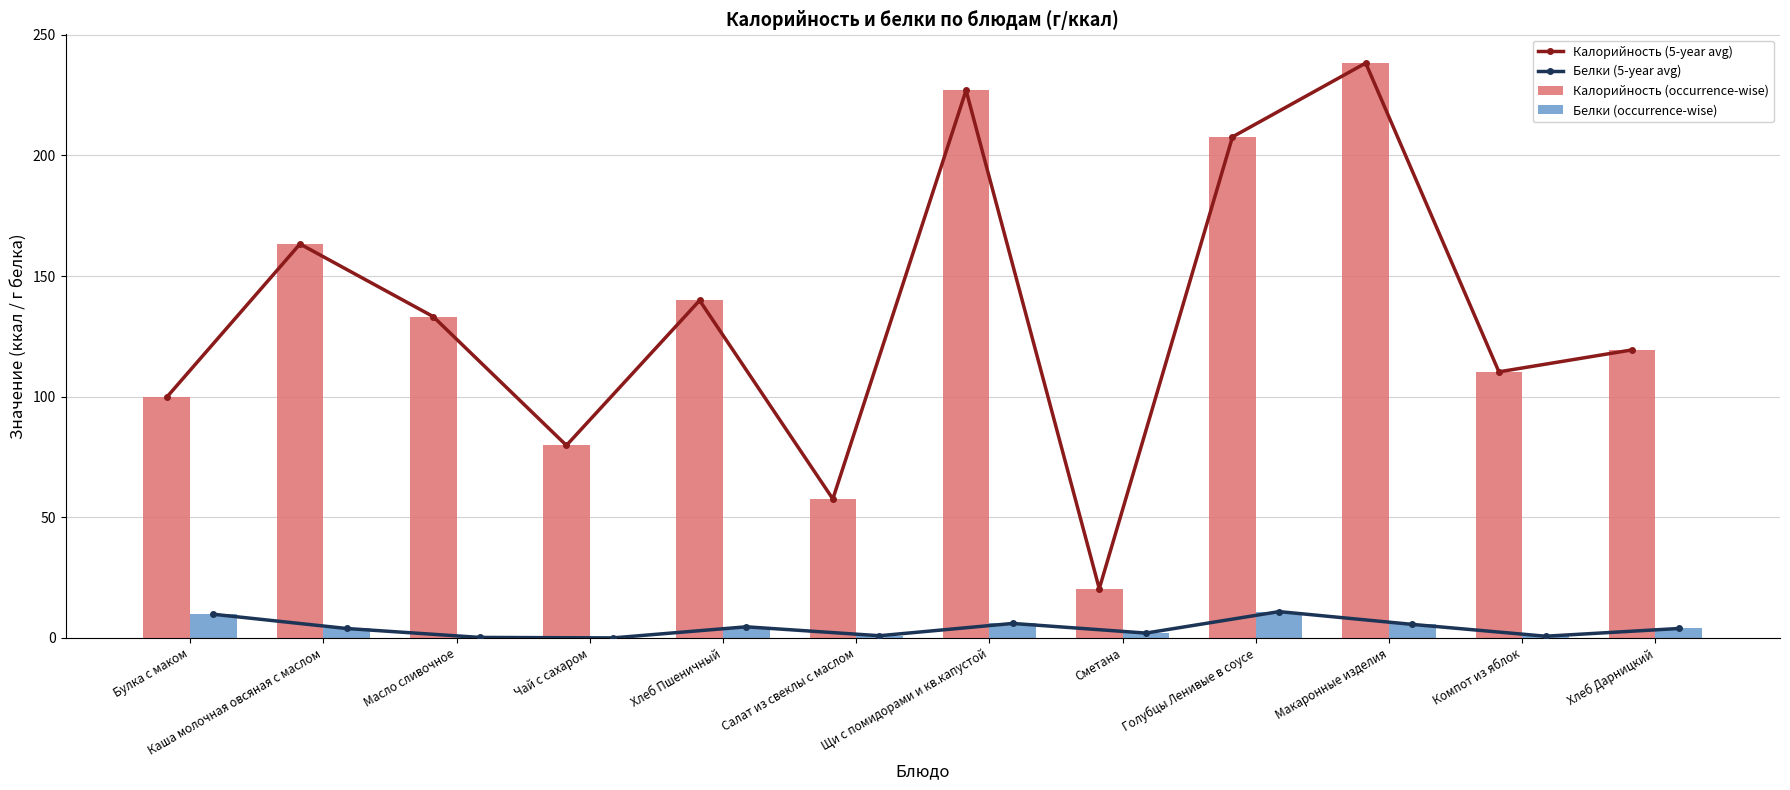

Reading left to right, extract all data points from this chart.

Калорийность (5-year avg): Булка с маком=99.8	Каша молочная овсяная с маслом=163.3	Масло сливочное=133.2	Чай с сахаром=79.8	Хлеб Пшеничный=139.9	Салат из свеклы с маслом=57.6	Щи с помидорами и кв.капустой=227.0	Сметана=20.4	Голубцы Ленивые в соусе=207.7	Макаронные изделия=238.3	Компот из яблок=110.3	Хлеб Дарницкий=119.4
Белки (5-year avg): Булка с маком=9.8	Каша молочная овсяная с маслом=3.9	Масло сливочное=0.2	Чай с сахаром=0.0	Хлеб Пшеничный=4.6	Салат из свеклы с маслом=0.9	Щи с помидорами и кв.капустой=6.0	Сметана=2.0	Голубцы Ленивые в соусе=10.9	Макаронные изделия=5.6	Компот из яблок=0.7	Хлеб Дарницкий=3.9
Калорийность (occurrence-wise): Булка с маком=99.8	Каша молочная овсяная с маслом=163.3	Масло сливочное=133.2	Чай с сахаром=79.8	Хлеб Пшеничный=139.9	Салат из свеклы с маслом=57.6	Щи с помидорами и кв.капустой=227.0	Сметана=20.4	Голубцы Ленивые в соусе=207.7	Макаронные изделия=238.3	Компот из яблок=110.3	Хлеб Дарницкий=119.4
Белки (occurrence-wise): Булка с маком=9.8	Каша молочная овсяная с маслом=3.9	Масло сливочное=0.2	Чай с сахаром=0.0	Хлеб Пшеничный=4.6	Салат из свеклы с маслом=0.9	Щи с помидорами и кв.капустой=6.0	Сметана=2.0	Голубцы Ленивые в соусе=10.9	Макаронные изделия=5.6	Компот из яблок=0.7	Хлеб Дарницкий=3.9